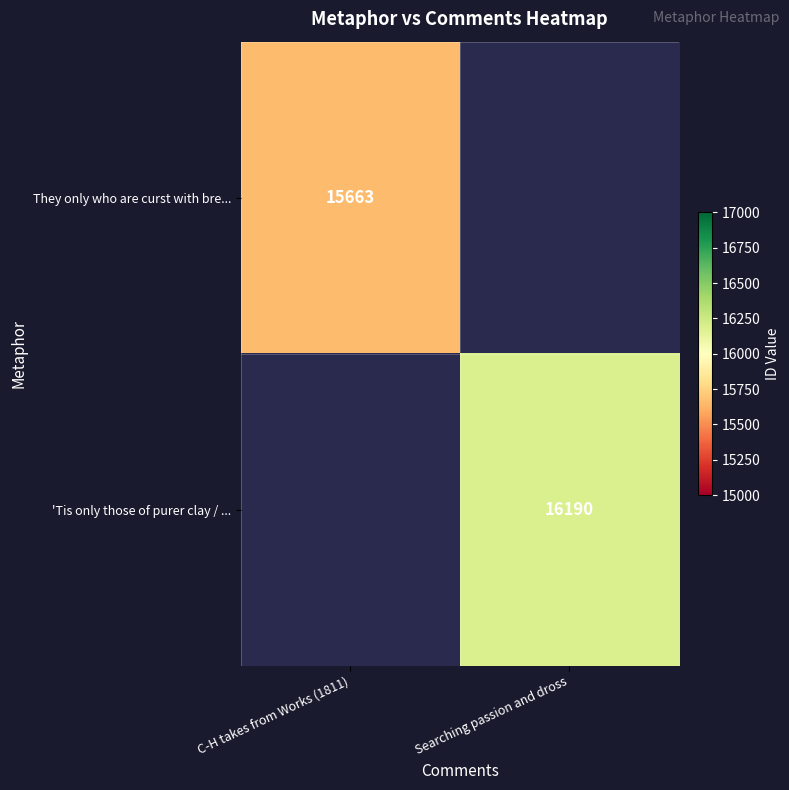

True or false: 'Tis only those of purer clay / ... has a value of 22691.1 at Searching passion and dross.

False